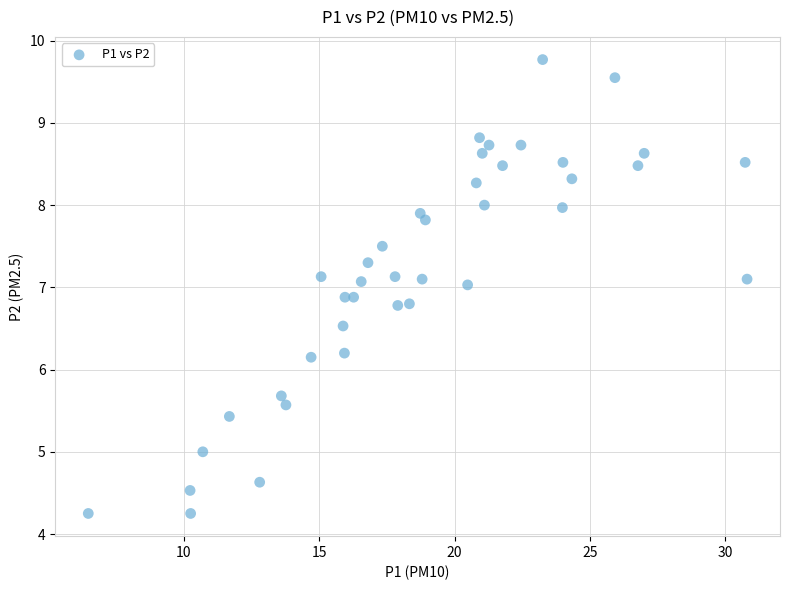

What is the range of X values (max minus min)?

24.3